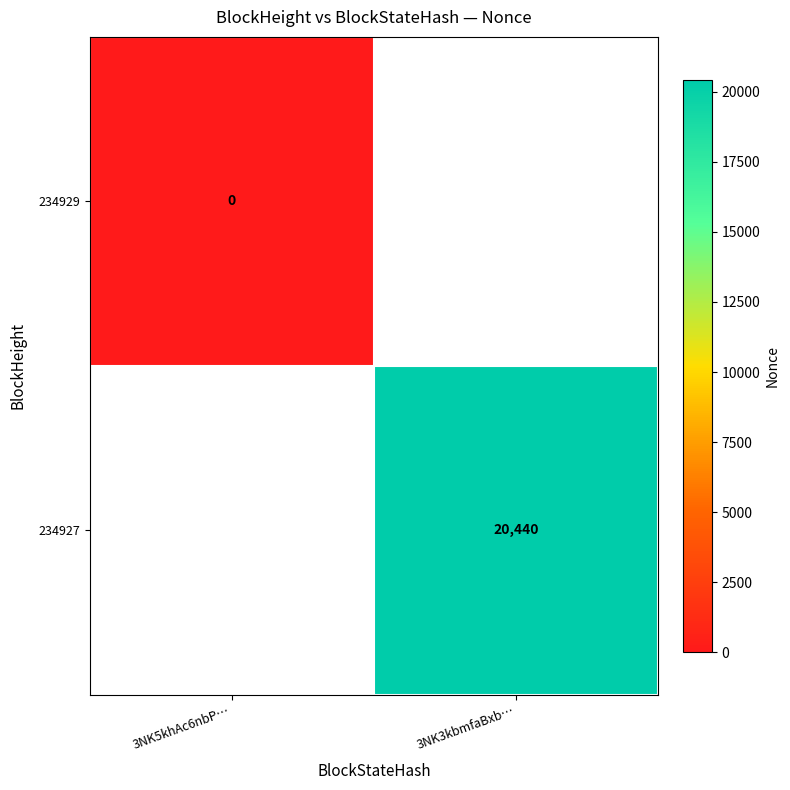

The value of 234927 at 3NK3kbmfaBxb… is 31275. True or false?

False